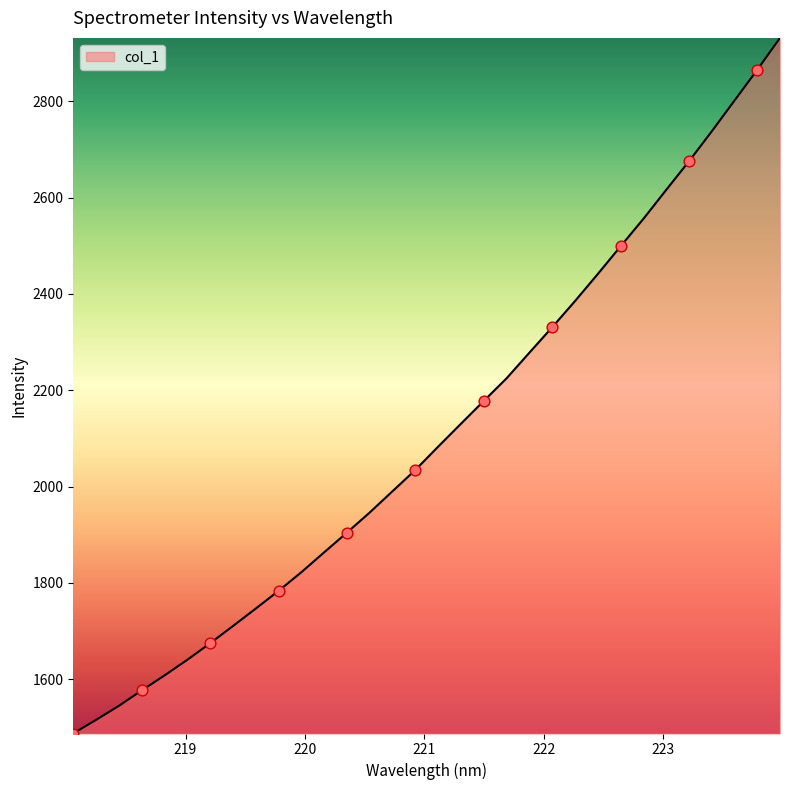

What is the greatest value displayed?

2931.7